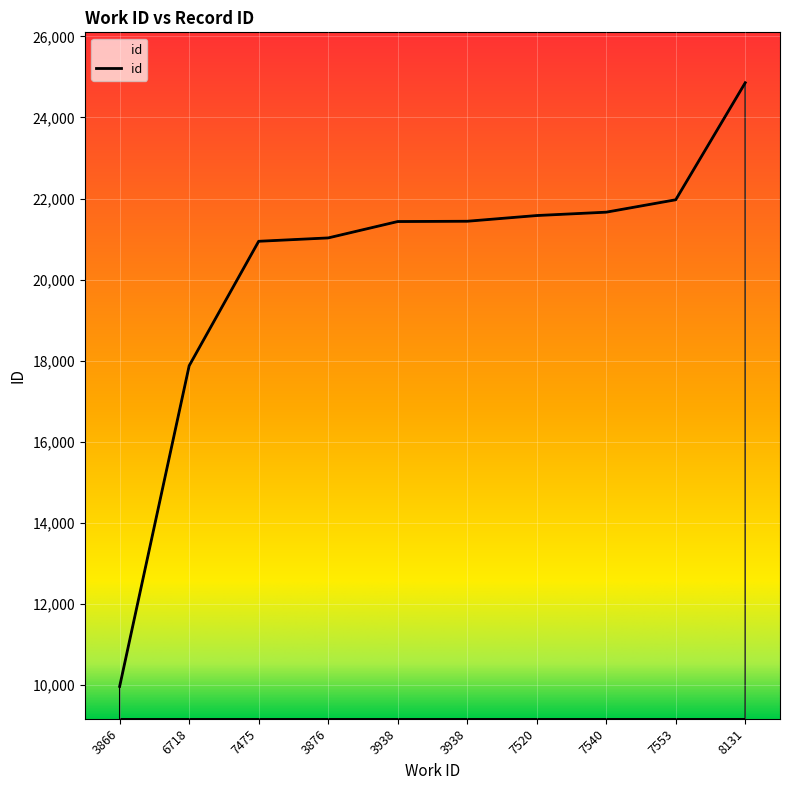

Does the chart display data point markers on the line(s)?

No